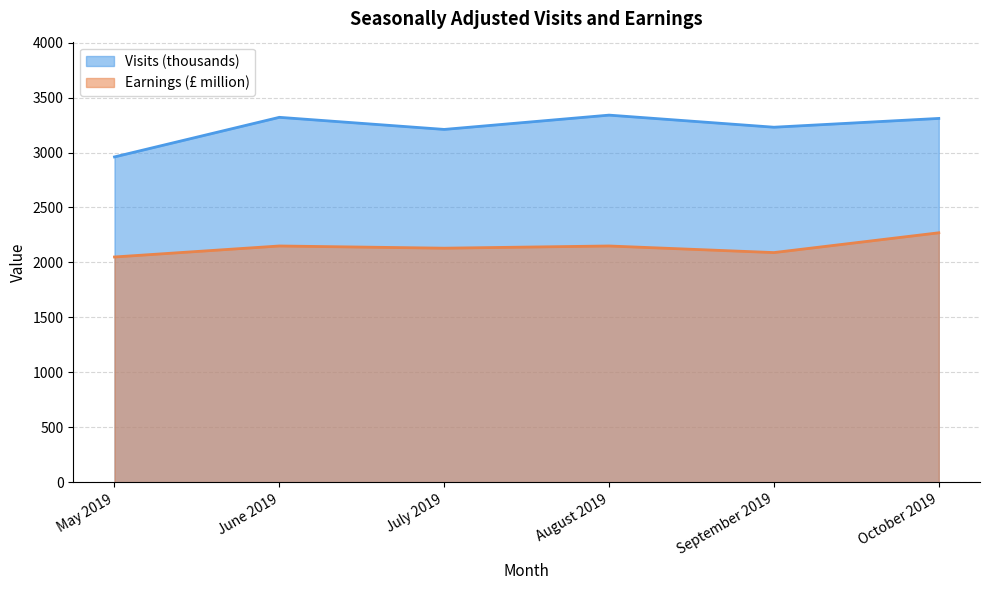

True or false: Earnings (£ million) and Visits (thousands) intersect in this chart.

False